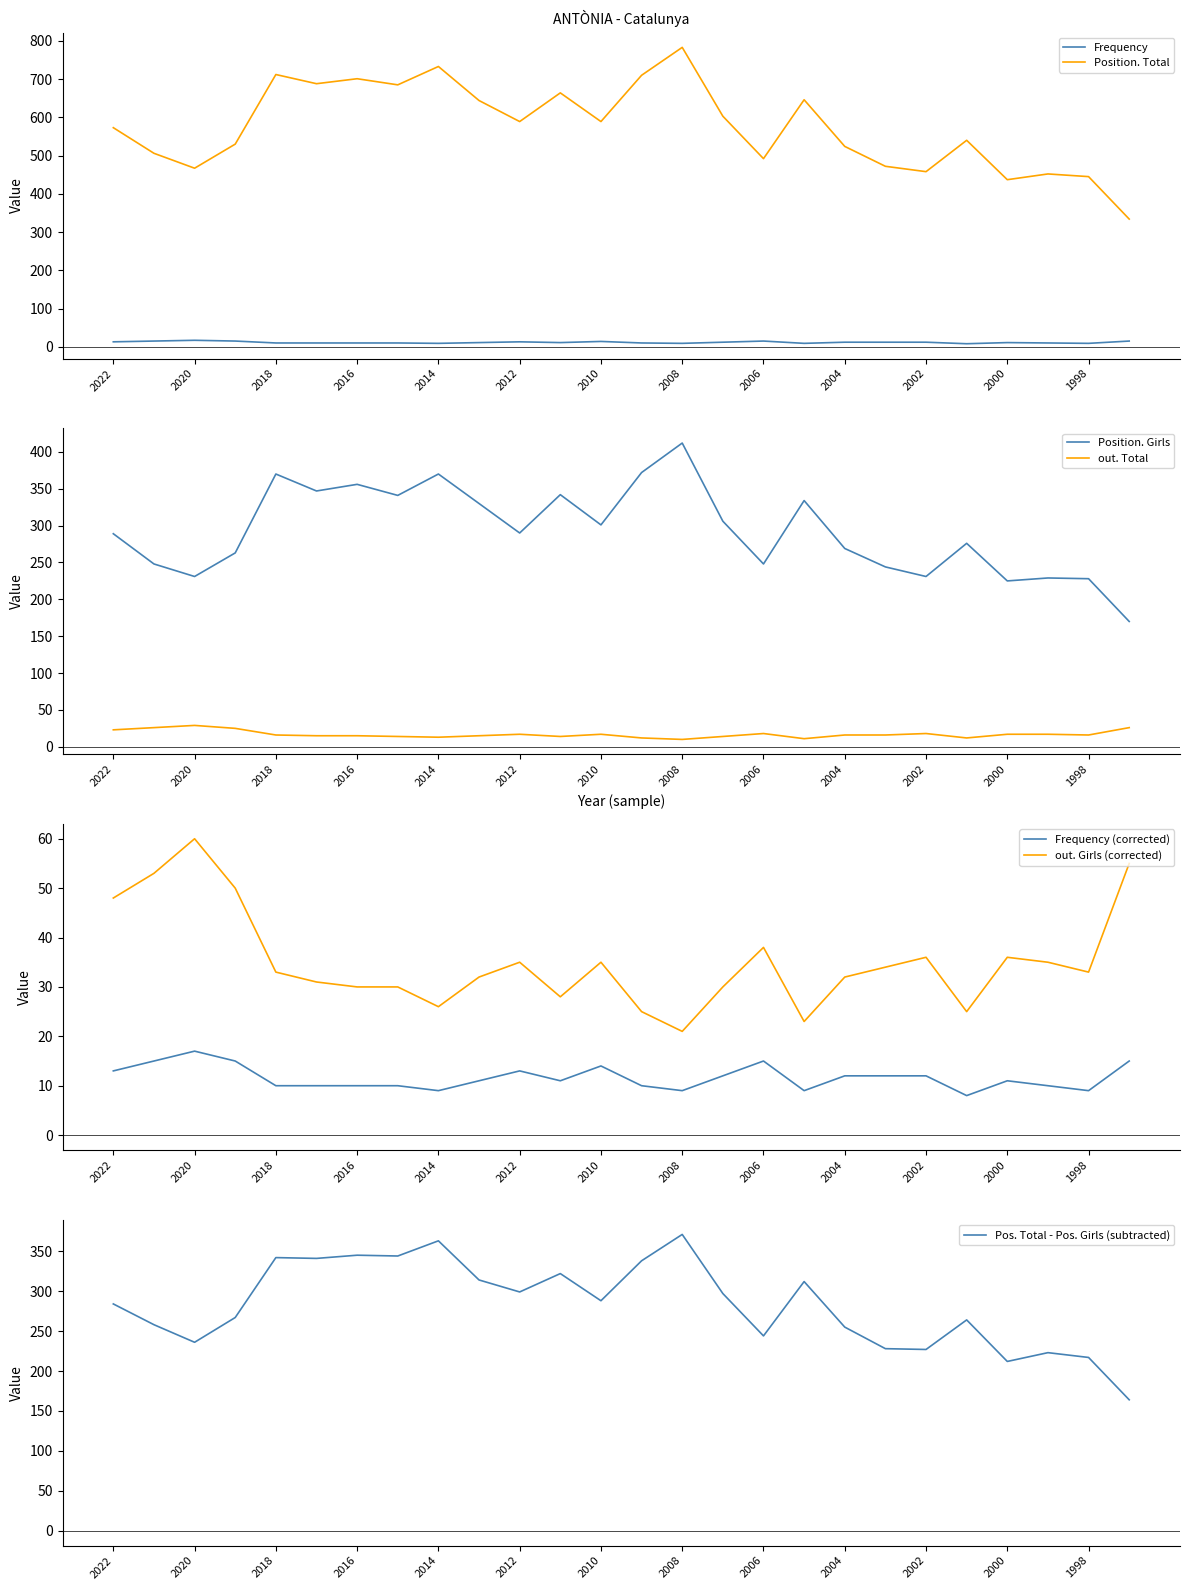

Which series has the largest total across all categories?

Position. Total